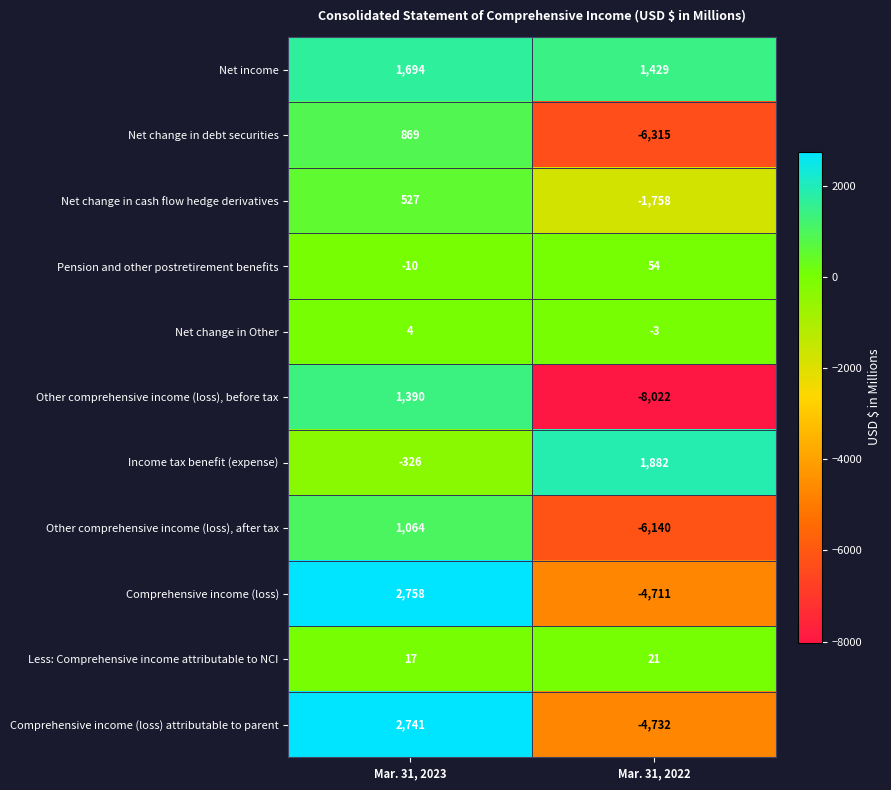

The value of Other comprehensive income (loss), after tax at Mar. 31, 2022 is -6140. True or false?

True